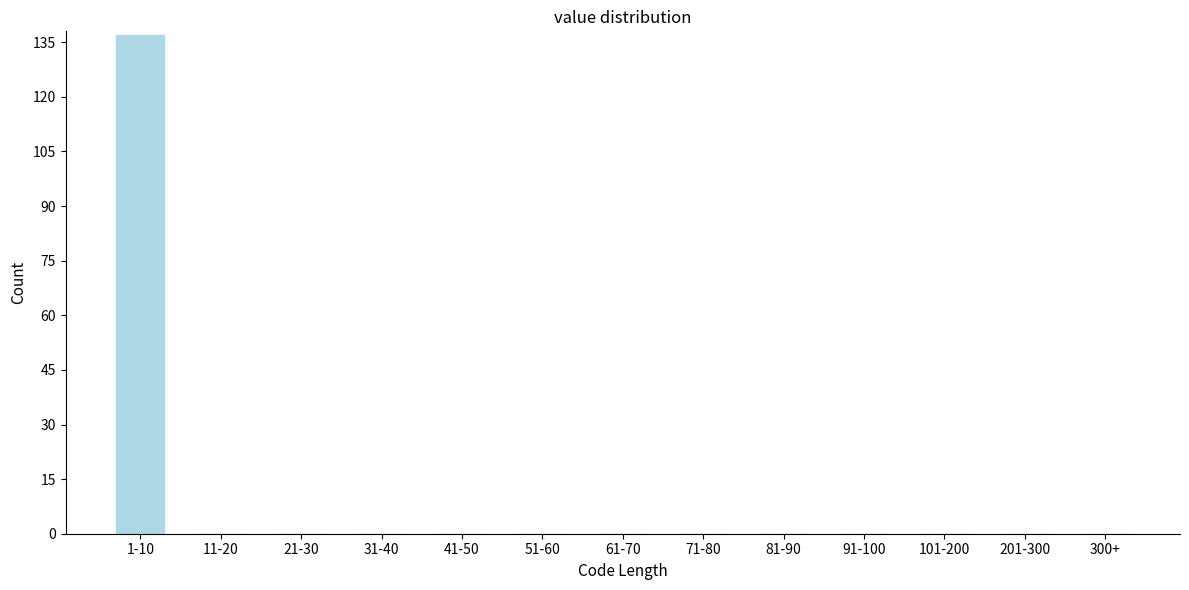

Reading right to left, extract all data points from this chart.

300+=0	201-300=0	101-200=0	91-100=0	81-90=0	71-80=0	61-70=0	51-60=0	41-50=0	31-40=0	21-30=0	11-20=0	1-10=137